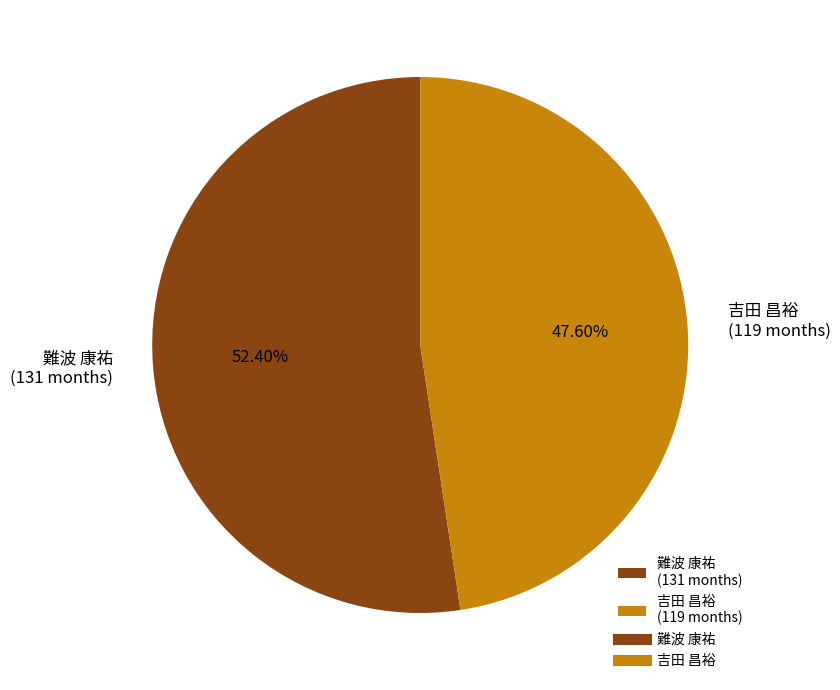

Approximately how many times larger is the value at 吉田 昌裕 (119 months) compared to 難波 康祐 (131 months)?

0.9